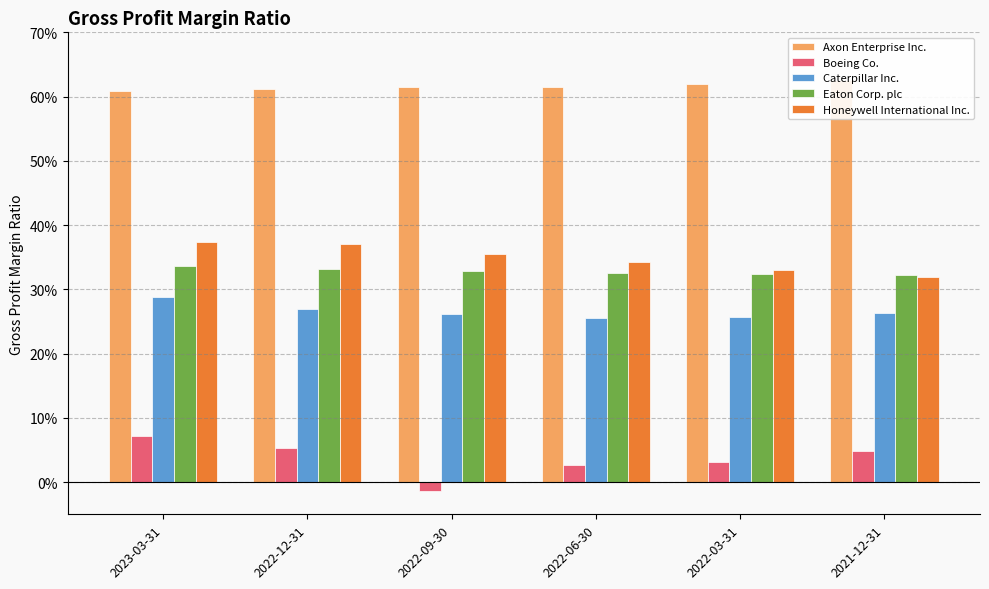

Is the value of Axon Enterprise Inc. at 2022-09-30 greater than the value of Caterpillar Inc. at 2022-09-30?

Yes